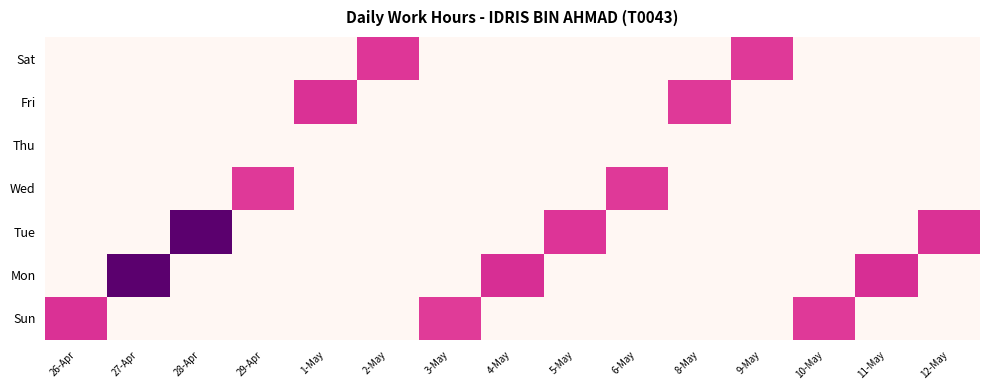

At which category is the sum across all series the highest?

27-Apr